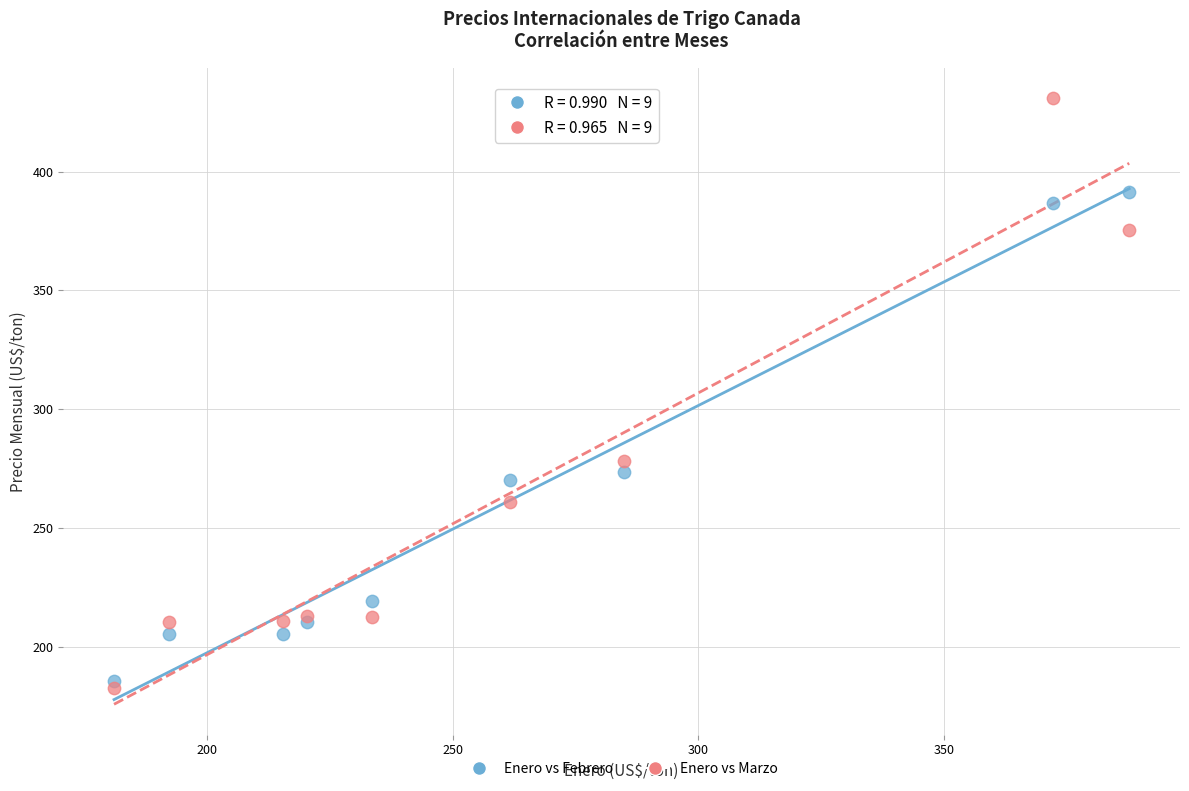

Across all series, what Y value is closest to 306?

278.1